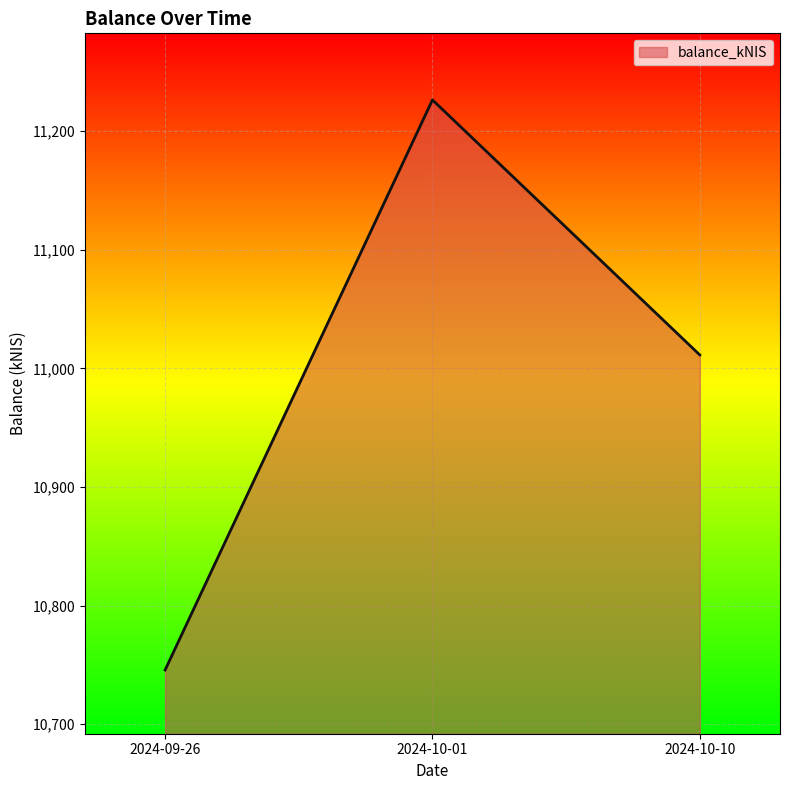

Which has a higher value, 2024-10-10 or 2024-10-01?

2024-10-01